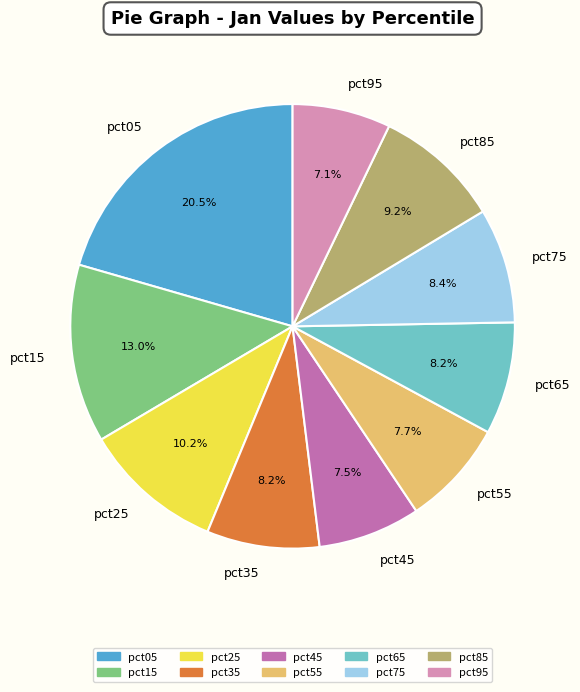

What is the ratio of the value at pct35 to the value at pct25?

0.8